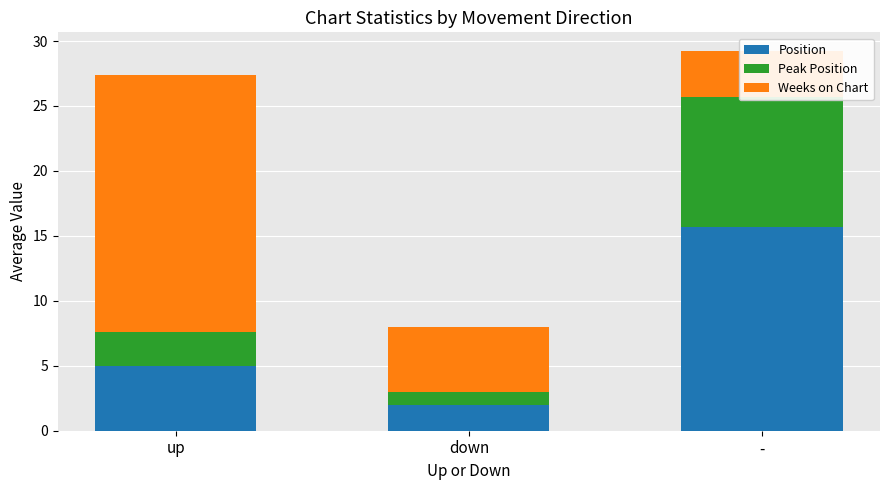

At which category is the sum across all series the highest?

-